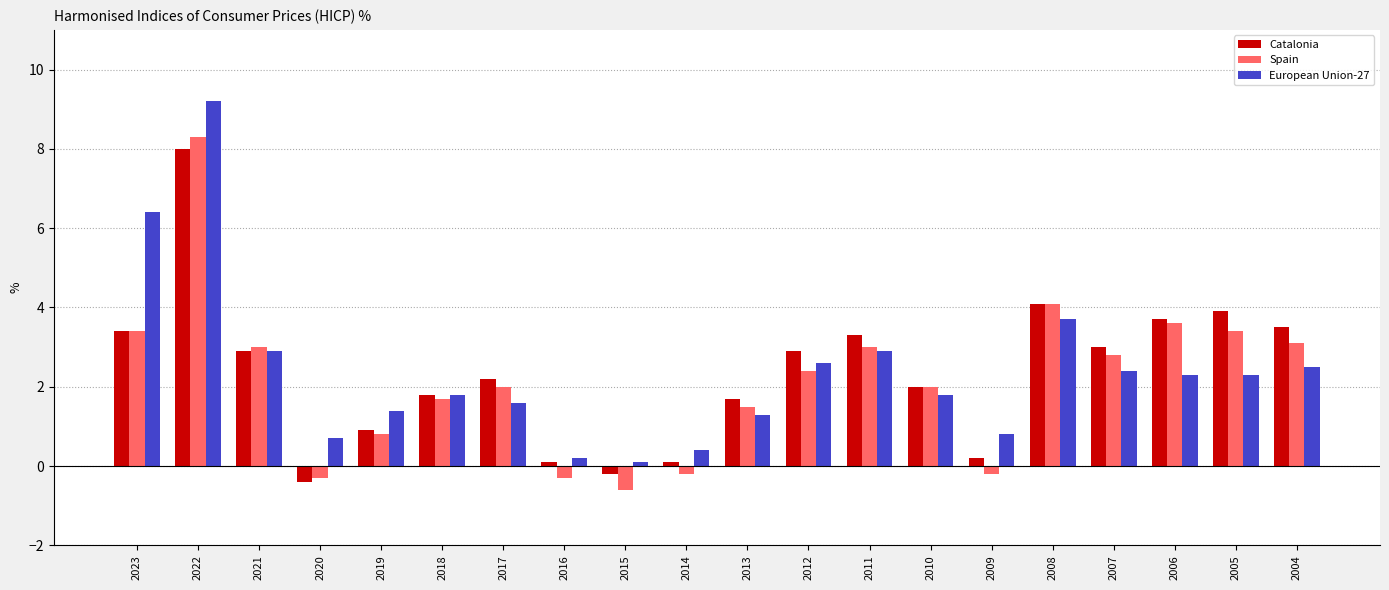

What is the minimum value for Spain?

-0.6